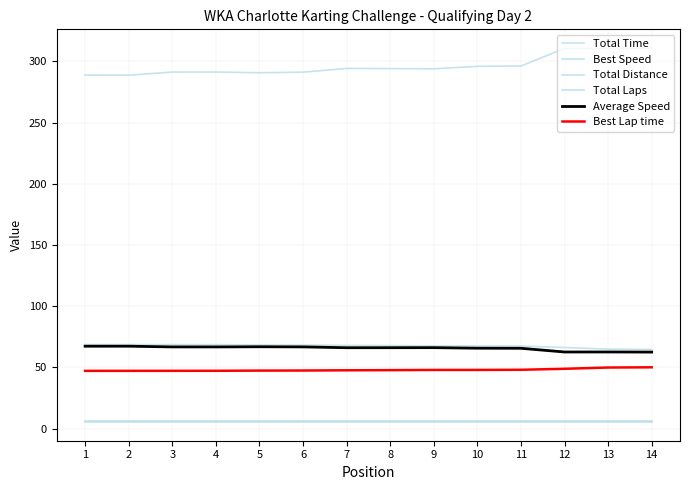

Is it true that Total Distance equals 7.3 at 9?

False